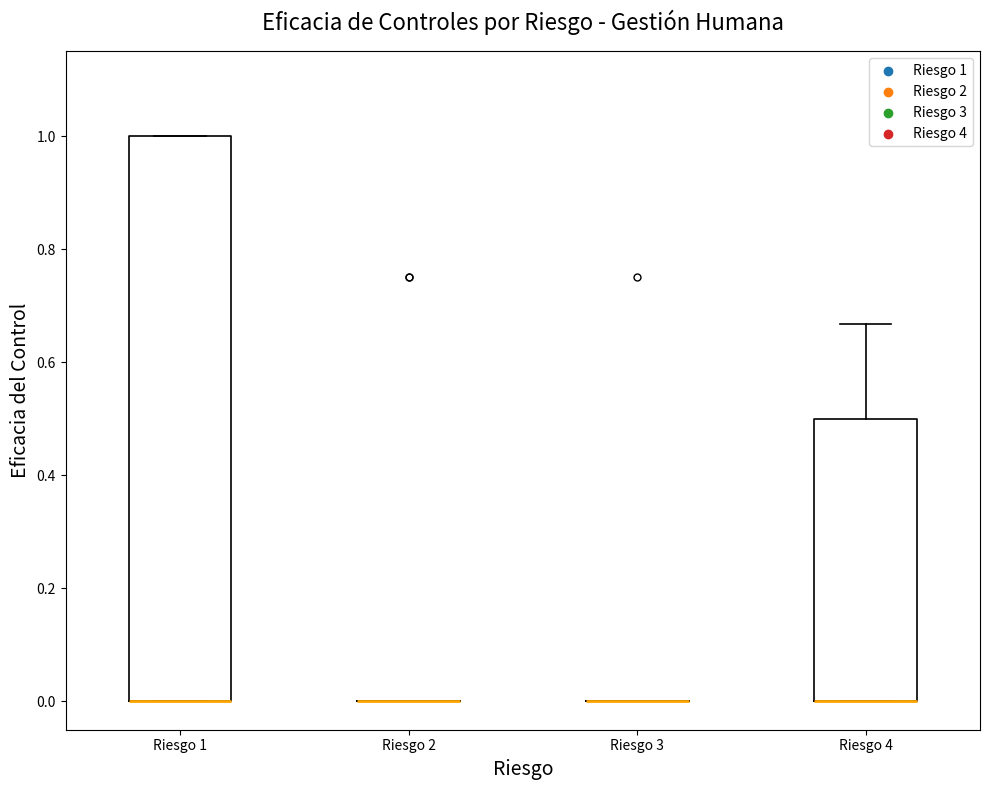

Reading left to right, read every box against the y-axis: the position of its median line, the range the box covers, and the ends of its whiskers. The values are not printed on the chart, so give them approximately, as read against the axis.

Riesgo 1: median 0.00 (drawn on the box's lower edge), box 0.00 to 1.00, whiskers 0.00 to 1.00
Riesgo 2: box collapsed to a line at 0.00, whiskers 0.00 to 0.00
Riesgo 3: box collapsed to a line at 0.00, whiskers 0.00 to 0.00
Riesgo 4: median 0.00 (drawn on the box's lower edge), box 0.00 to 0.50, whiskers 0.00 to 0.66